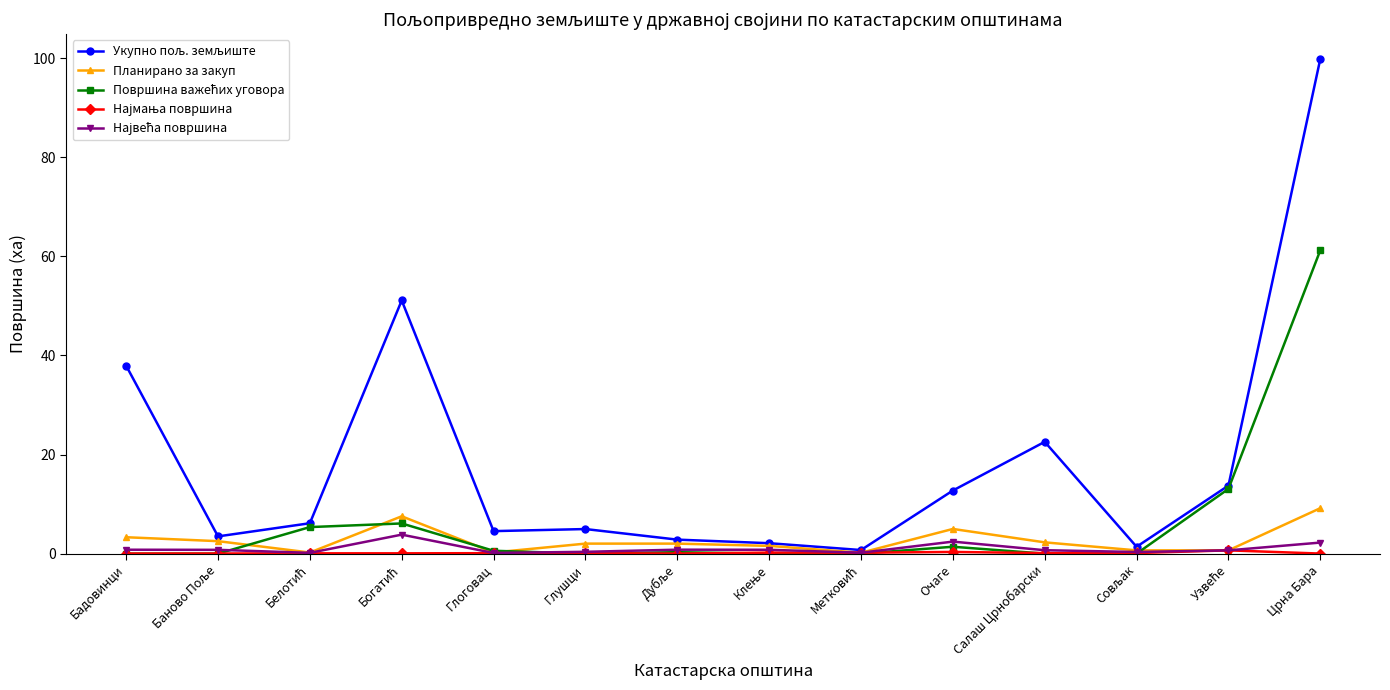

True or false: Планирано за закуп has more than 0 interior local peaks.

True